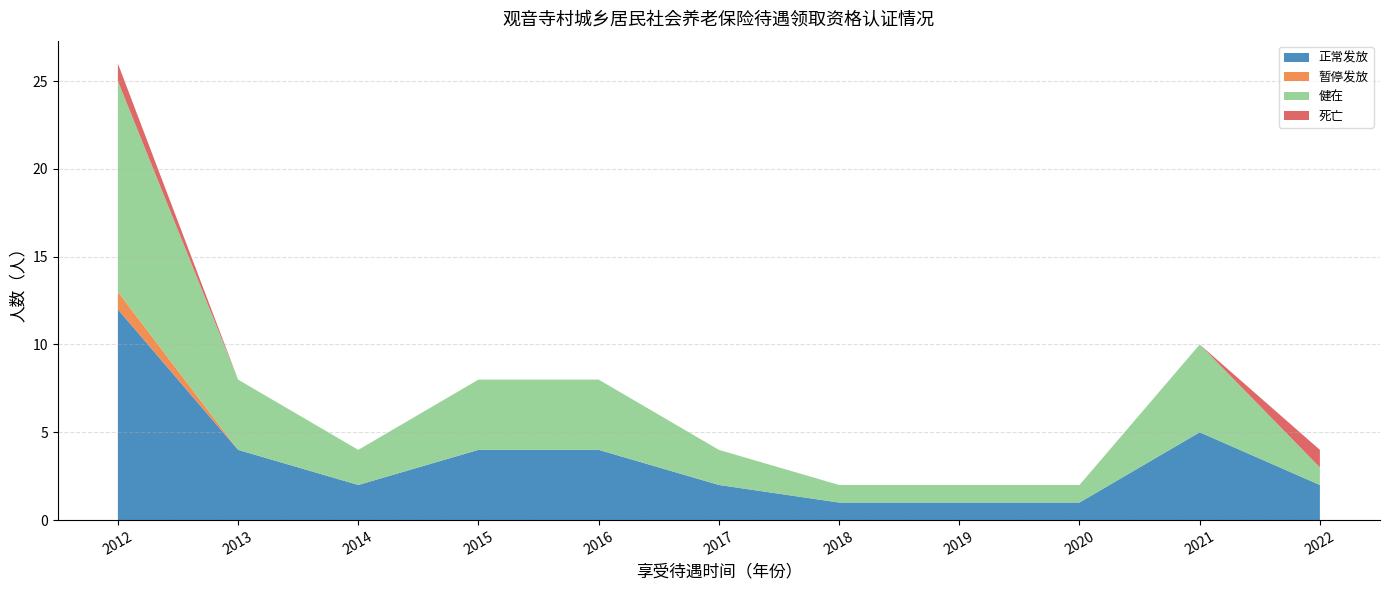

What is the total value across all series at 2017?

4